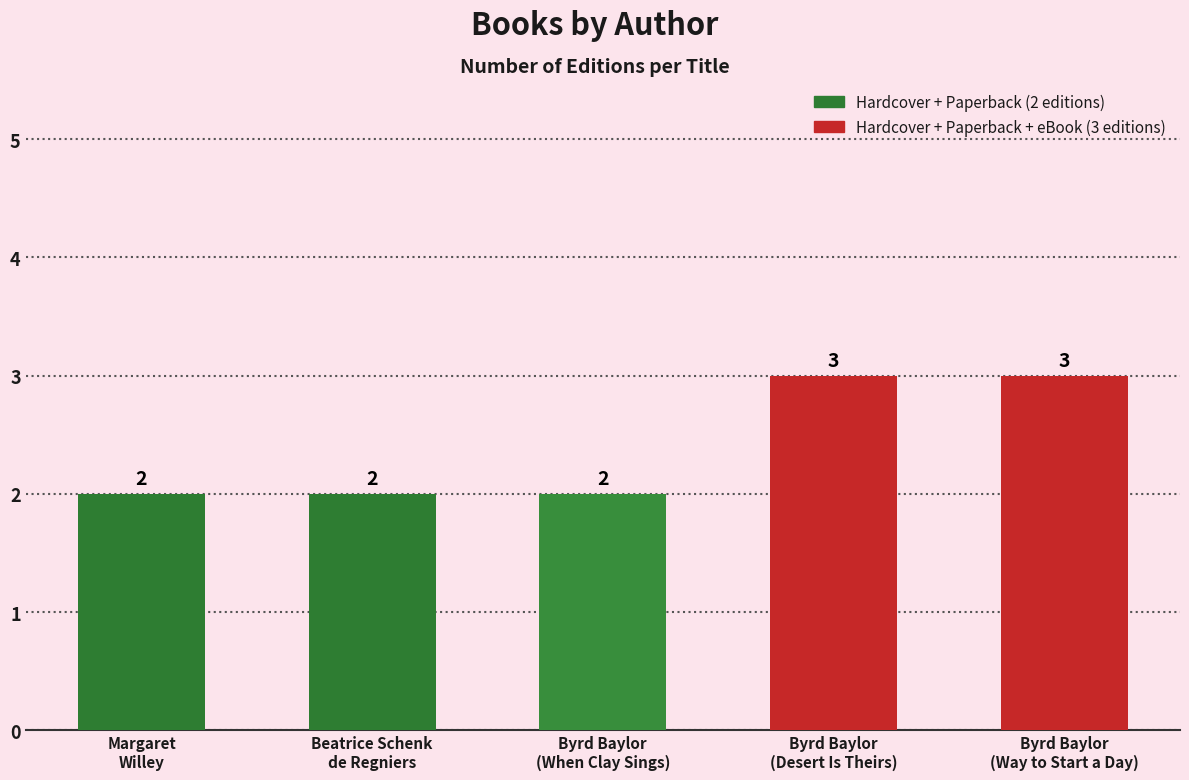

What is the label of the 3rd bar from the left?

Byrd Baylor (When Clay Sings)